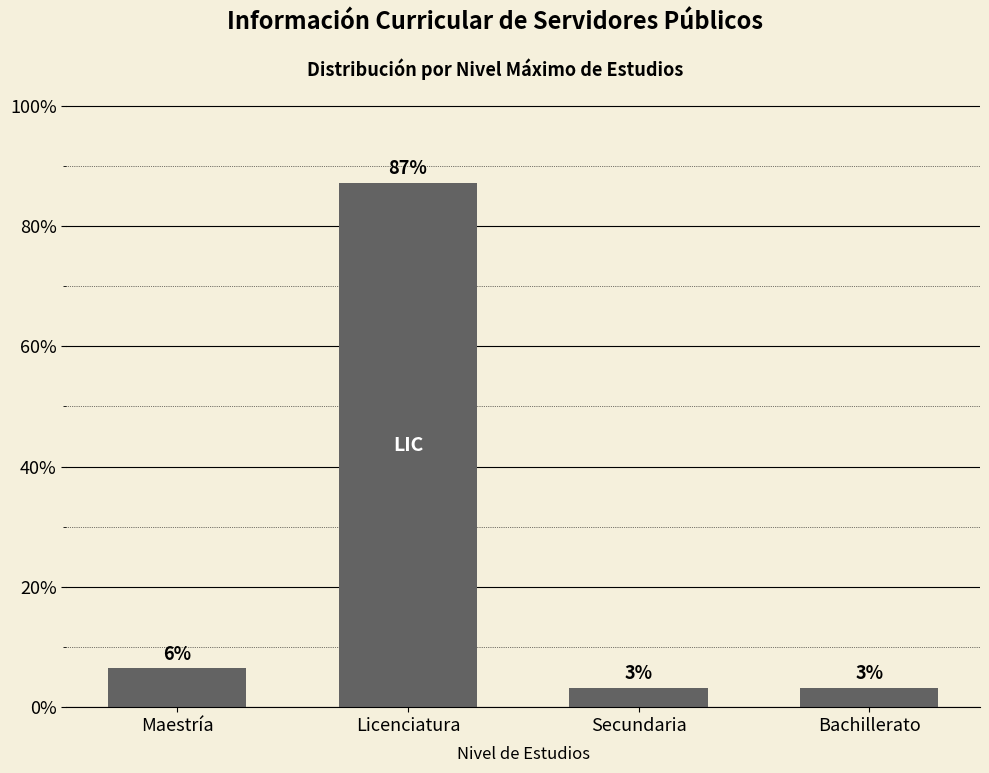

Which category has the highest value across all series?

Licenciatura